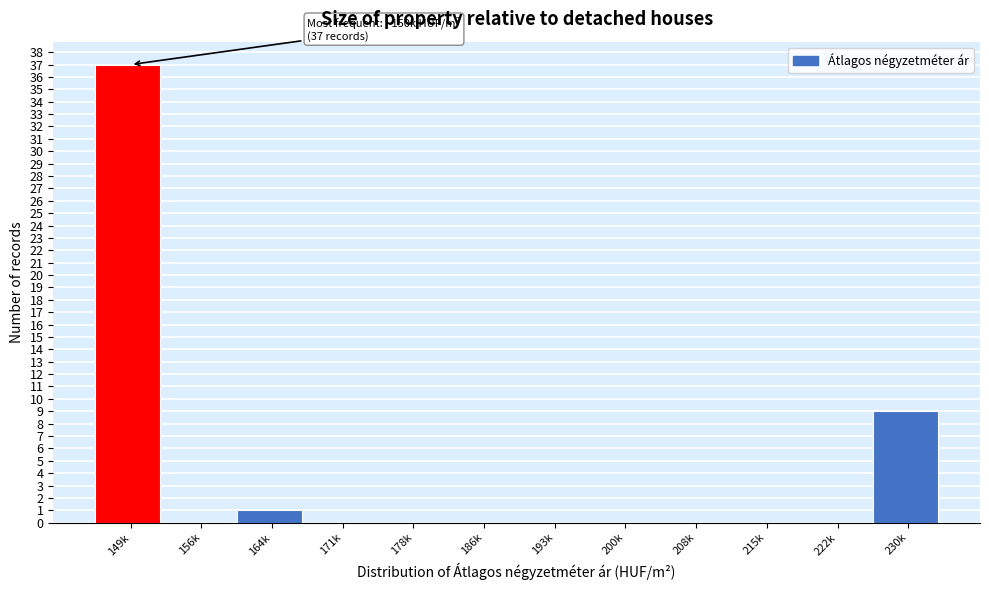

Reading left to right, transcribe all the data shown in this chart.

149k=37	156k=0	164k=1	171k=0	178k=0	186k=0	193k=0	200k=0	208k=0	215k=0	222k=0	230k=9